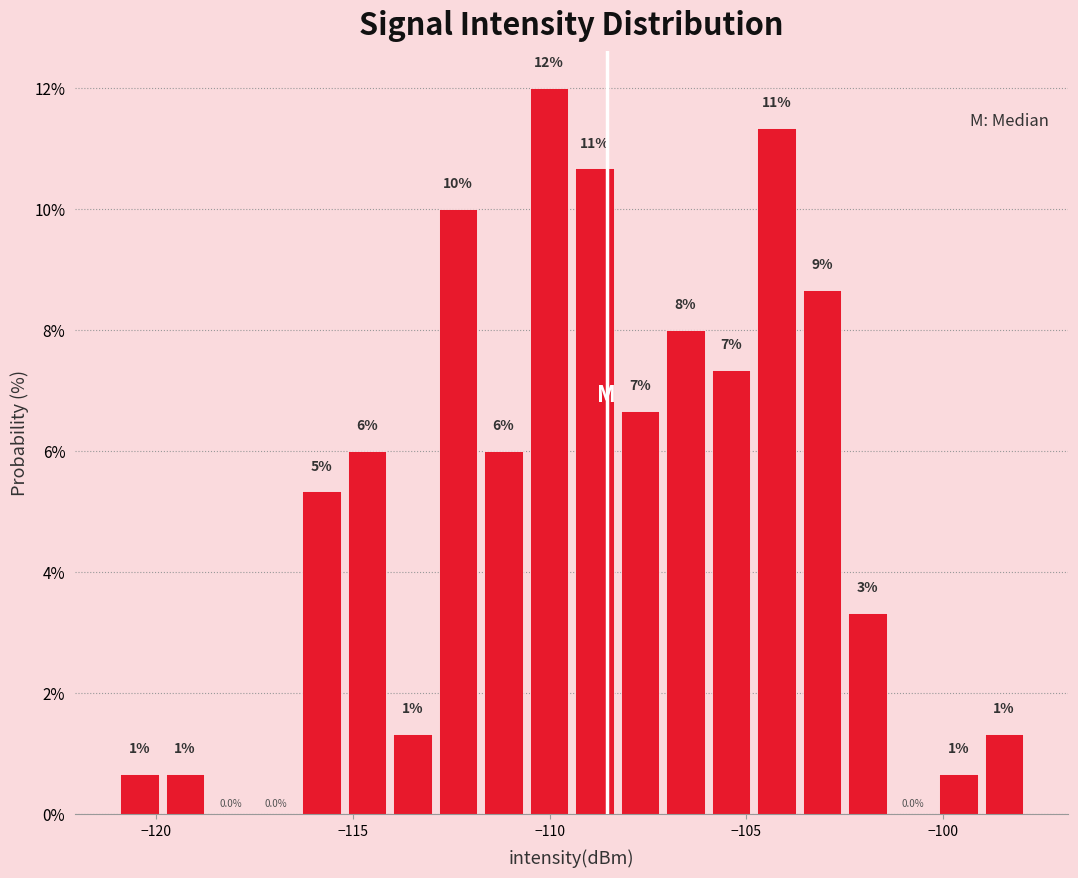

Around what value on the x-axis is the tallest bar? Give the approximate position of its centre, as read against the axis.

-110.0